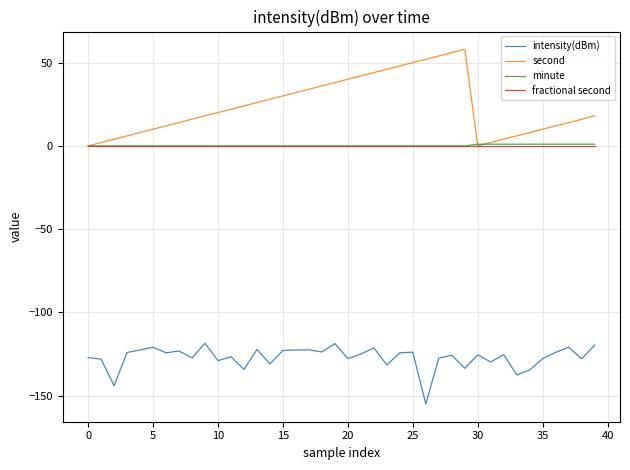

True or false: second and intensity(dBm) cross at least once.

False